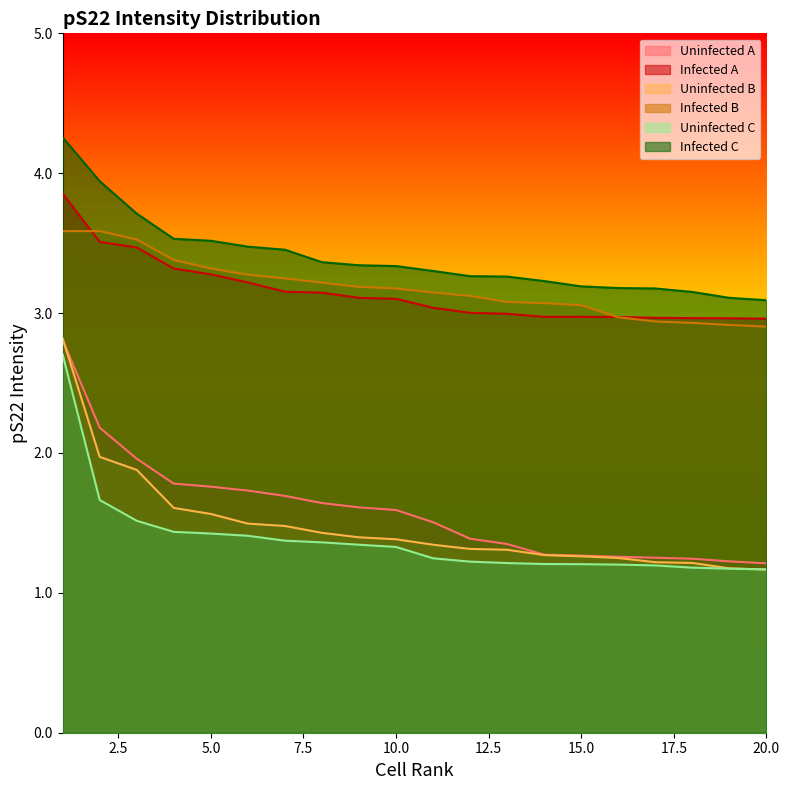

Where is Infected B nearest to the value 3?

16